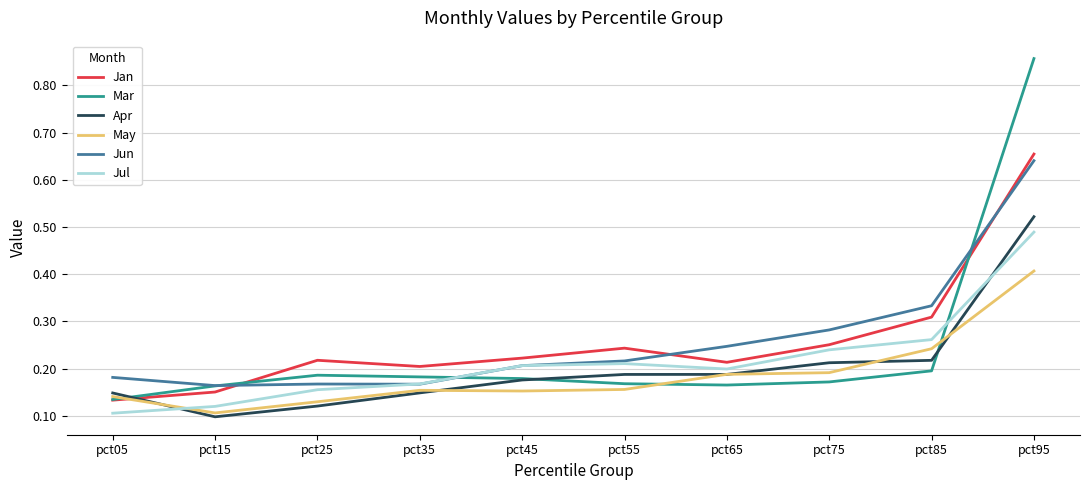

True or false: Apr and Jun intersect in this chart.

False